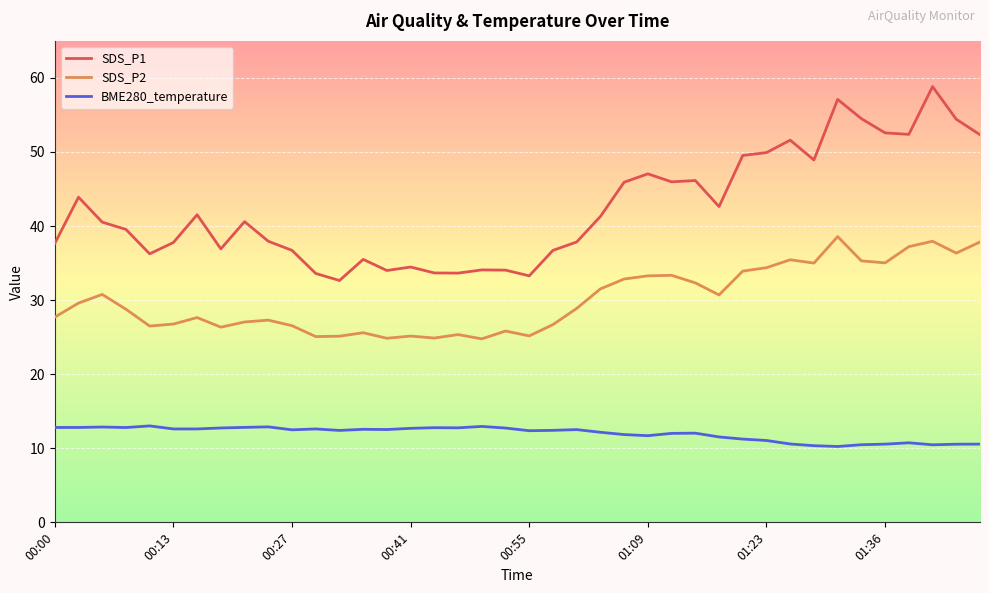

Rank the series by their maximum value, from lowest to highest.

BME280_temperature, SDS_P2, SDS_P1